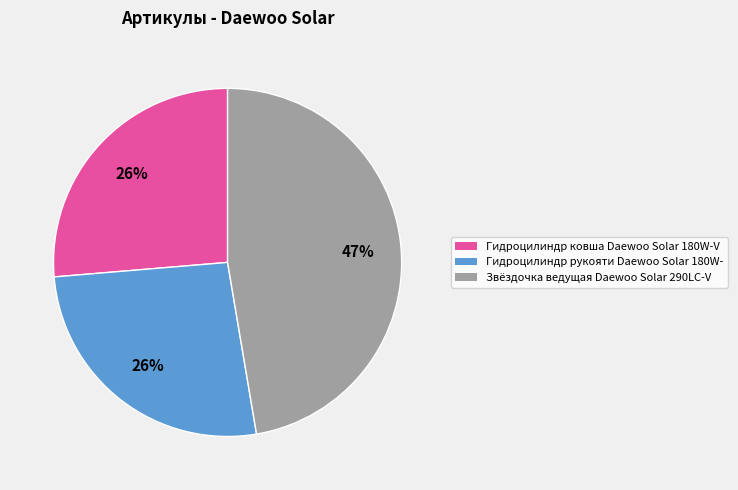

Do Гидроцилиндр рукояти Daewoo Solar 180W- and Звёздочка ведущая Daewoo Solar 290LC-V together represent more than half of the pie?

Yes